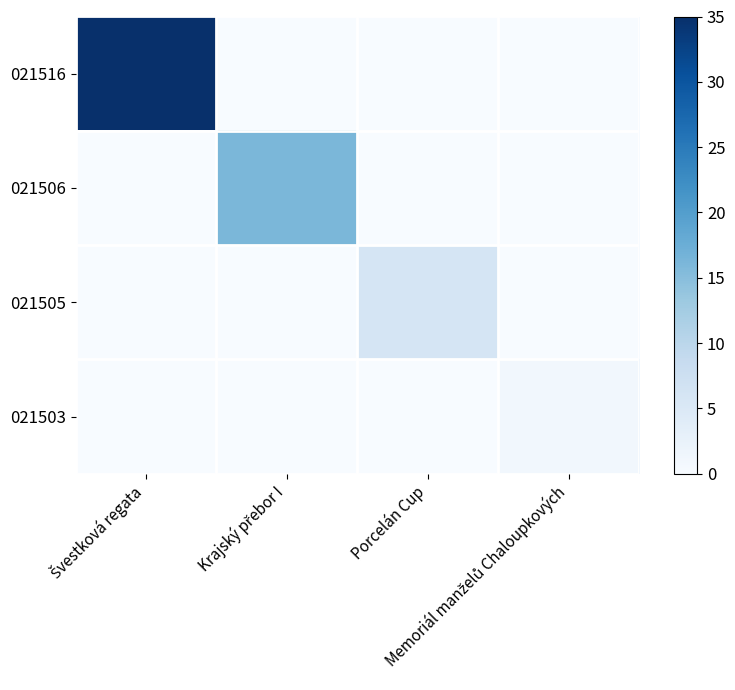

Count the number of categories in the chart.

4